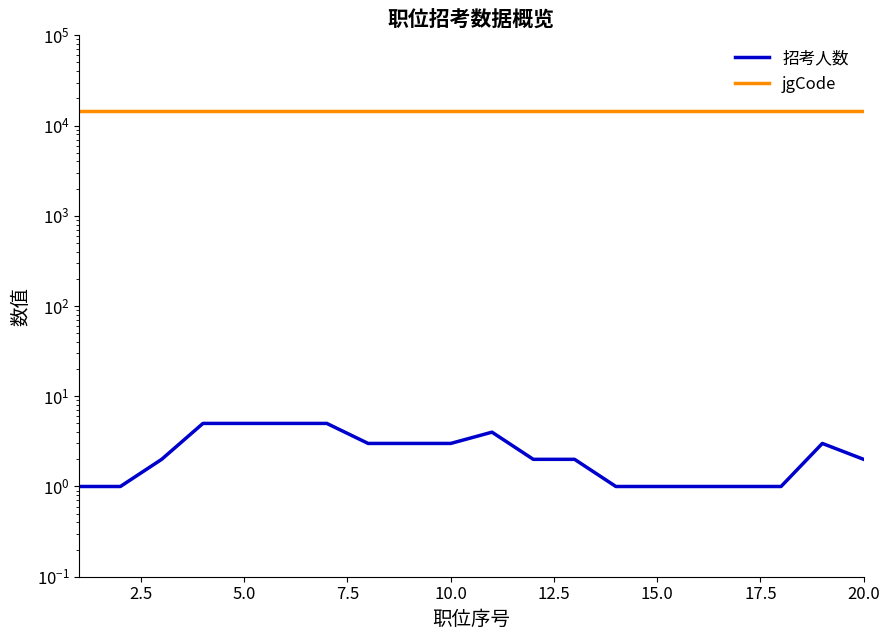

True or false: 招考人数 and jgCode cross at least once.

False